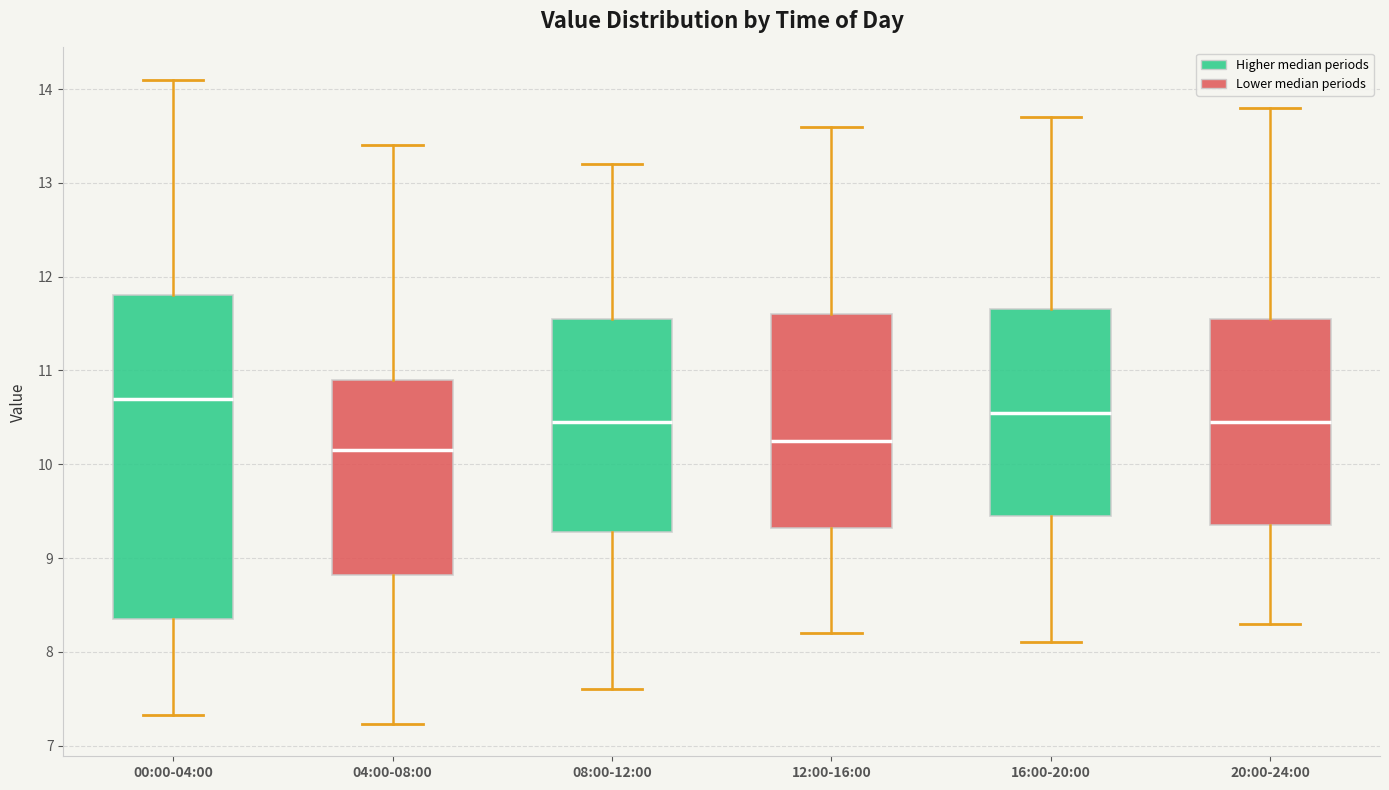

Reading left to right, transcribe this box plot: for each box, give where its median line is, the range the box spans, and where its two whiskers end, as read against the y-axis. The values are not printed on the chart, so give them approximately, as read against the axis.

00:00-04:00: median 10.7, box 8.3 to 11.8, whiskers 7.3 to 14.1
04:00-08:00: median 10.2, box 8.8 to 10.9, whiskers 7.2 to 13.4
08:00-12:00: median 10.5, box 9.3 to 11.6, whiskers 7.6 to 13.2
12:00-16:00: median 10.3, box 9.3 to 11.6, whiskers 8.2 to 13.6
16:00-20:00: median 10.6, box 9.5 to 11.7, whiskers 8.1 to 13.7
20:00-24:00: median 10.5, box 9.4 to 11.6, whiskers 8.3 to 13.8